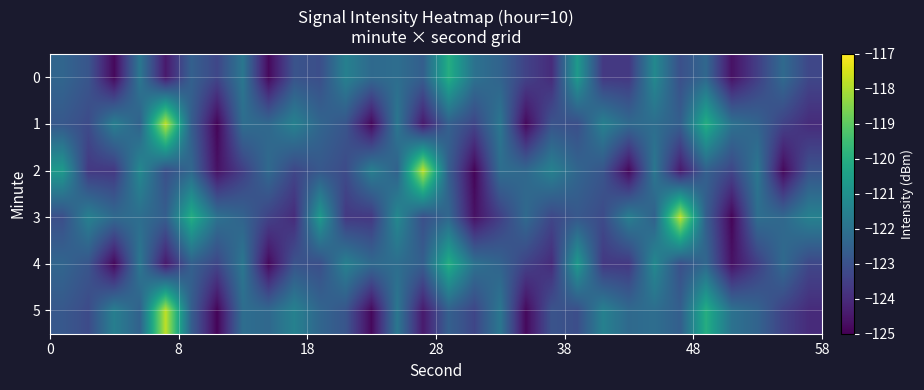

How many series are shown in this chart?

6